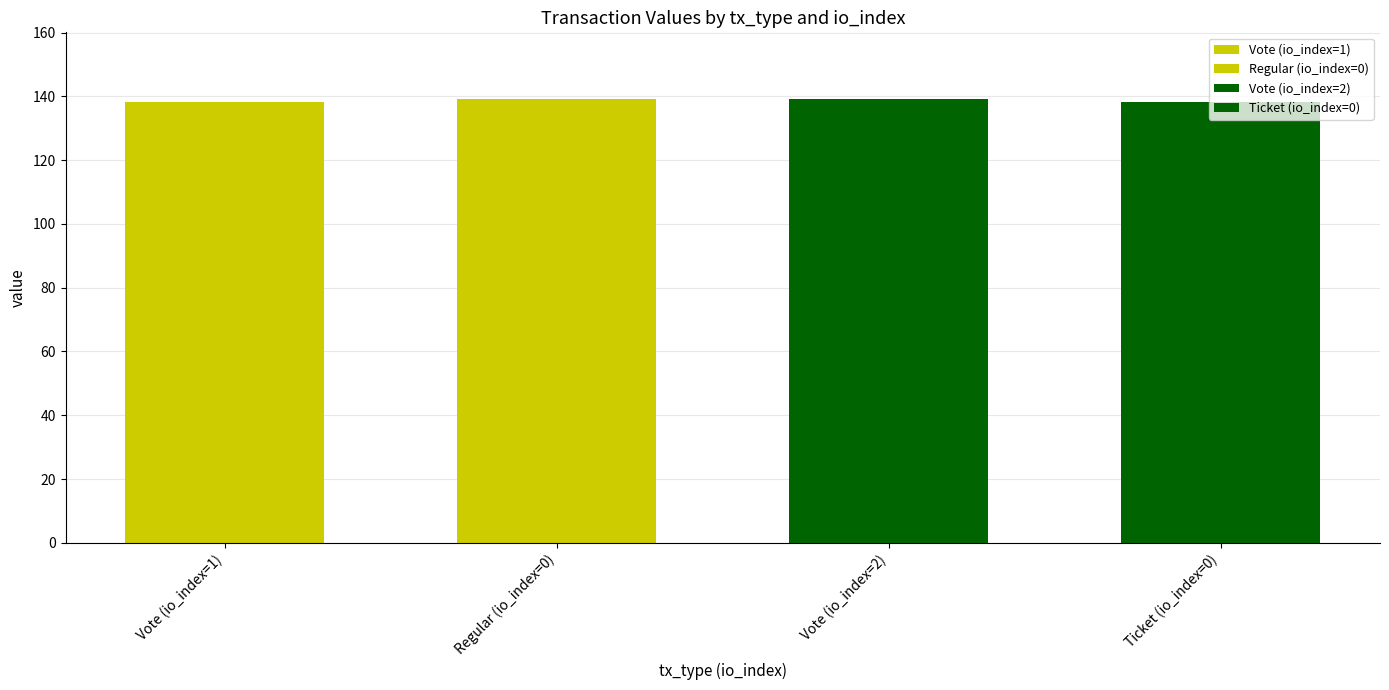

Where does the data first go above 139?

Regular (io_index=0)